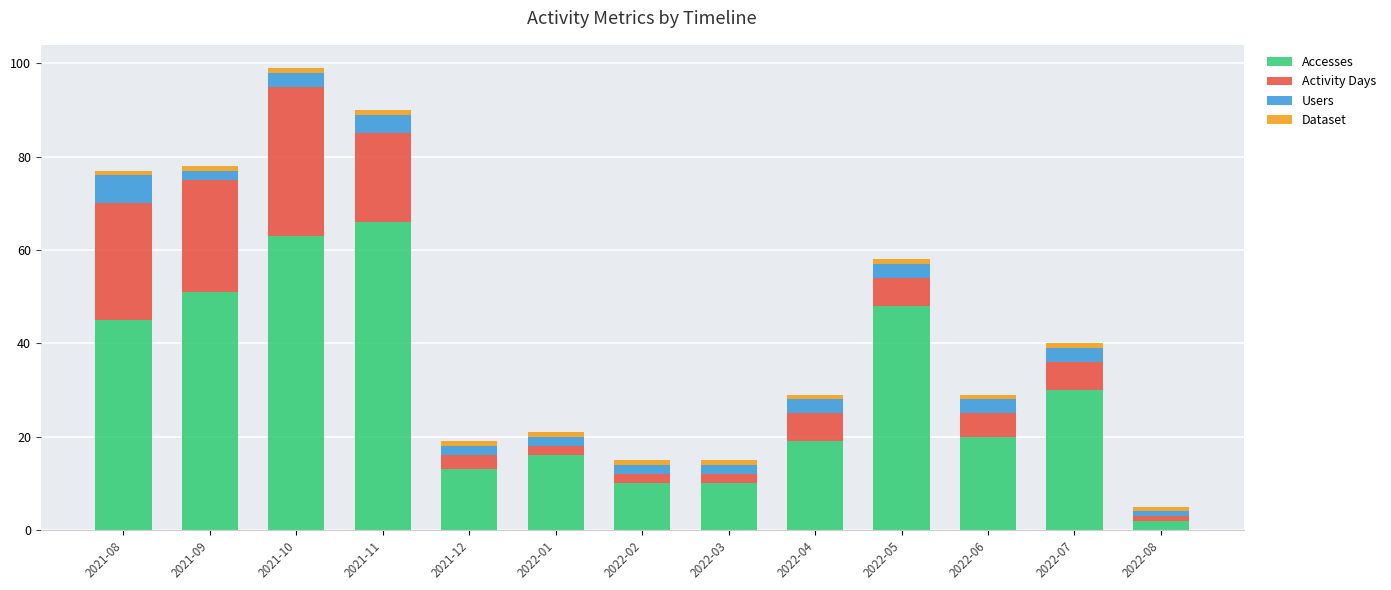

Count the number of data series in this chart.

4